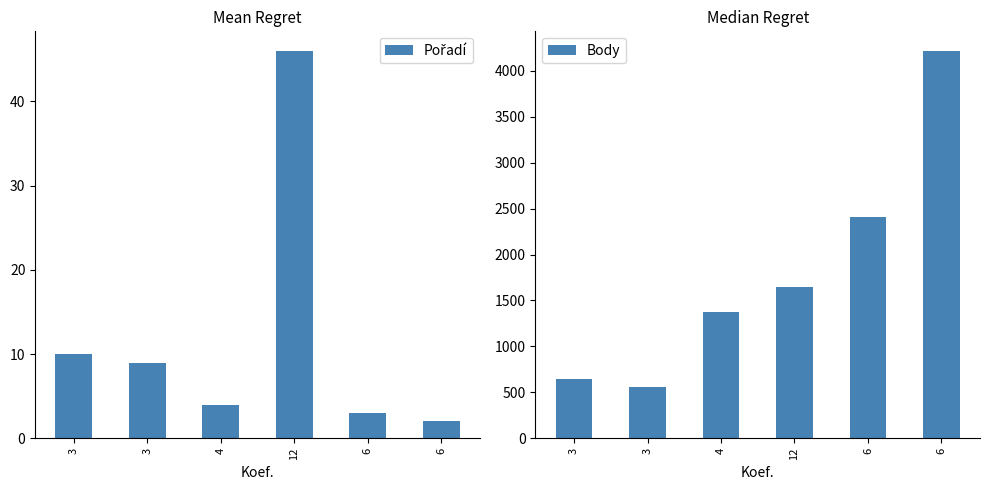

List the series in order of their overall mean, lowest first.

Pořadí, Body